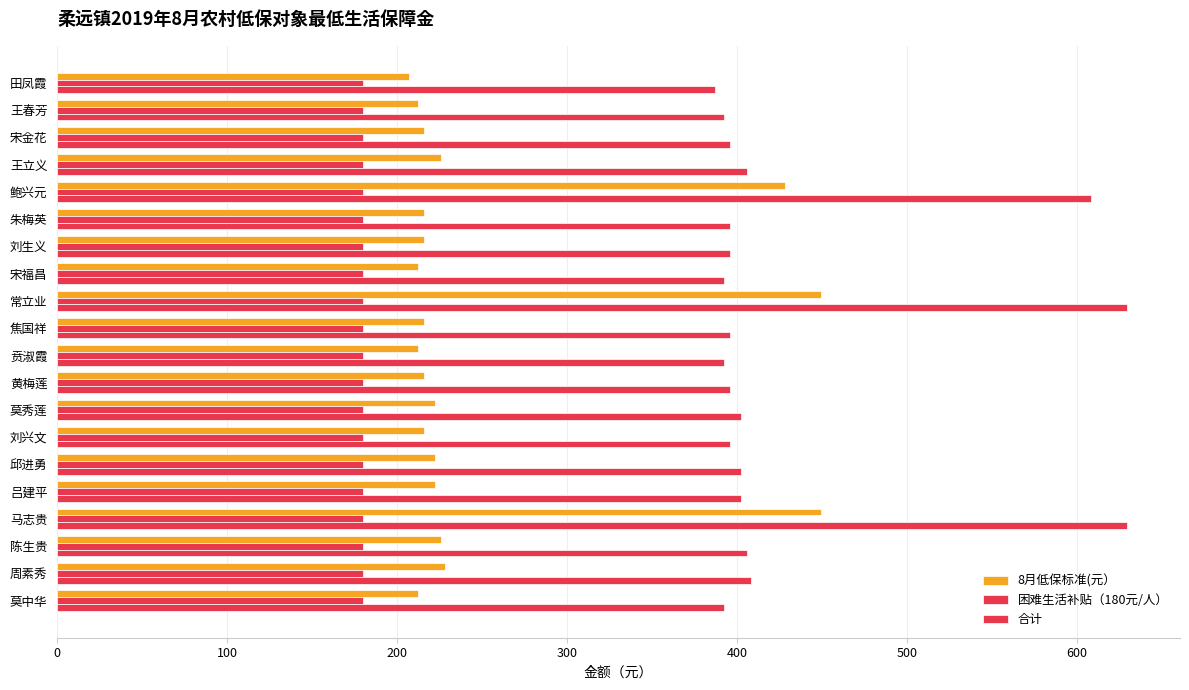

How many distinct data groups are displayed?

3